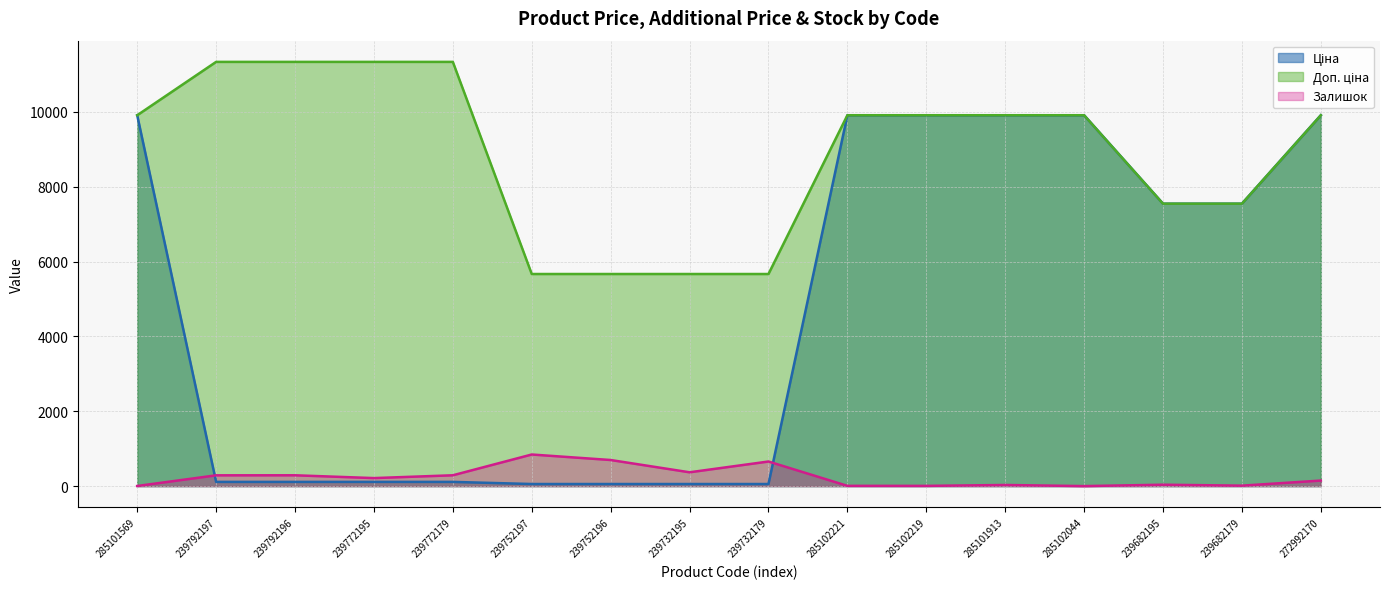

Which category has the highest value across all series?

239792197